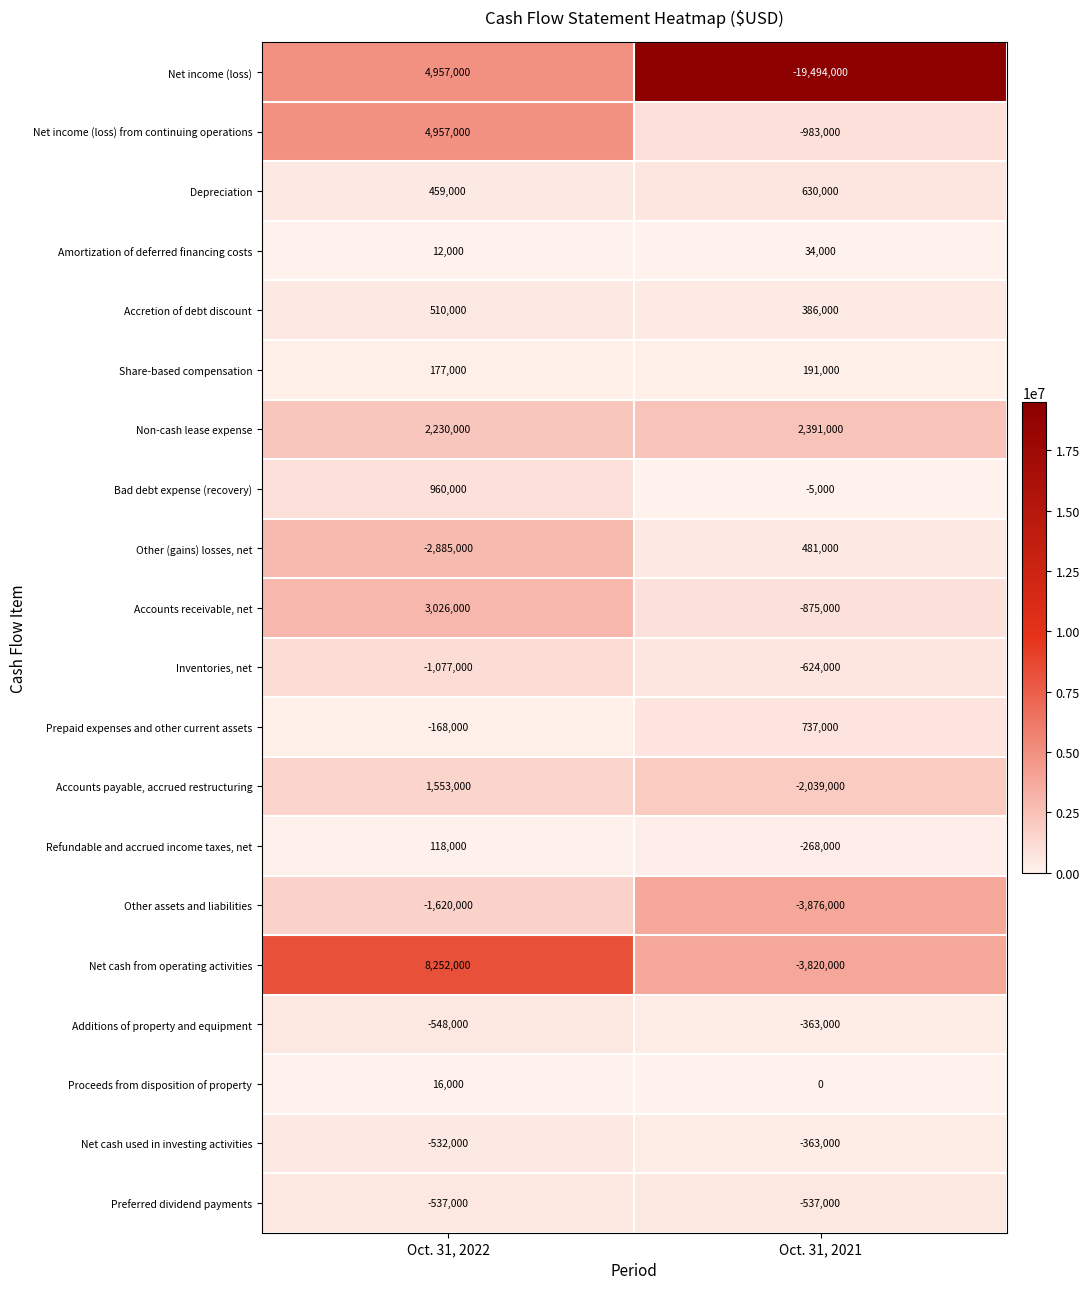

Which series has the largest total across all categories?

Non-cash lease expense